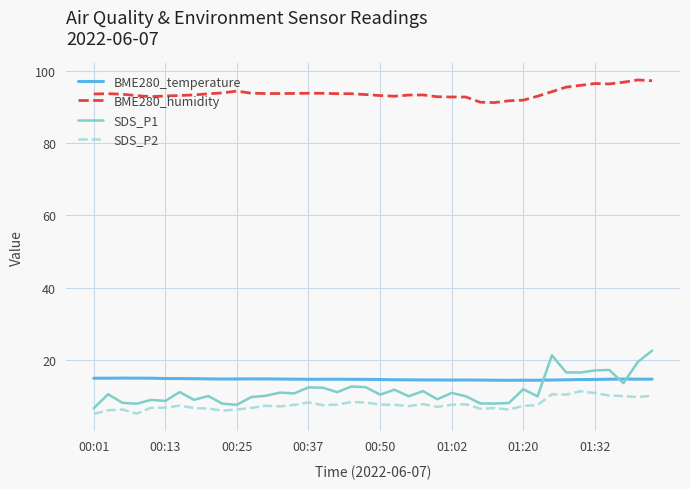

Which series has the largest total across all categories?

BME280_humidity